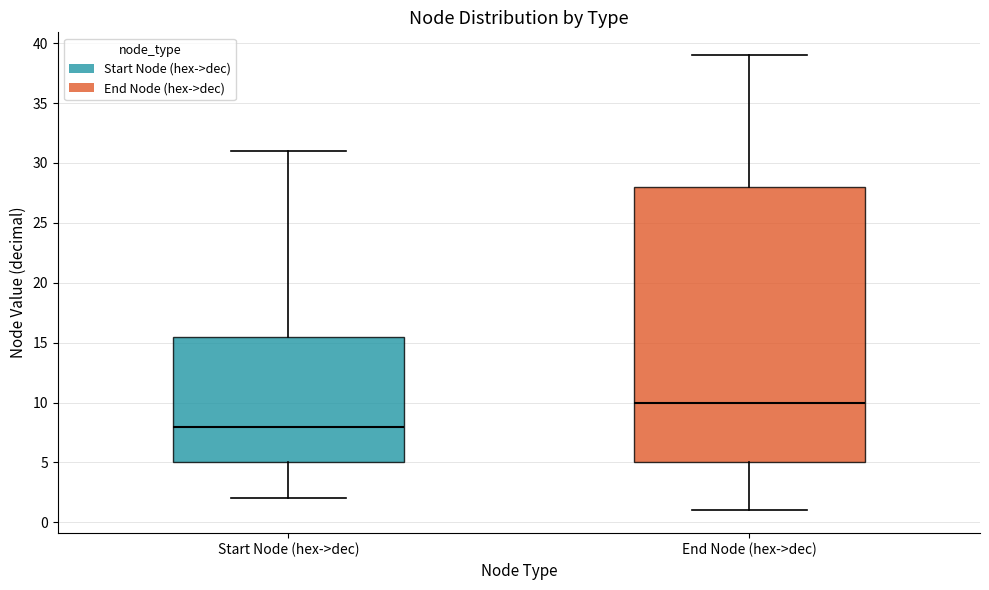

Where does the median line of the box for End Node (hex->dec) sit on the y-axis? The values are not printed on the chart, so give them approximately, as read against the axis.

10.0